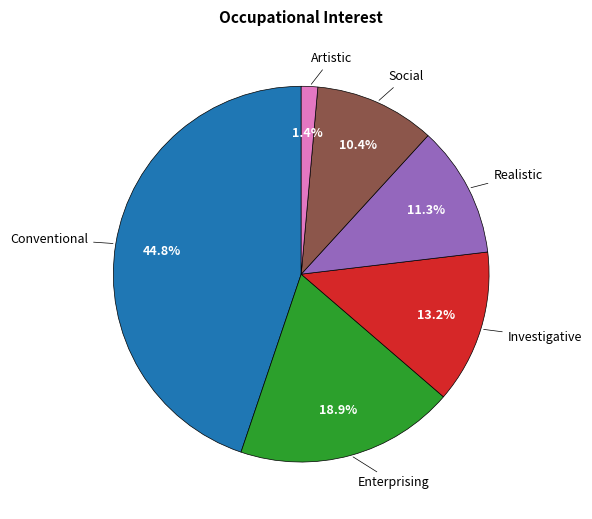

Combined, do Conventional and Enterprising account for over 50%?

Yes